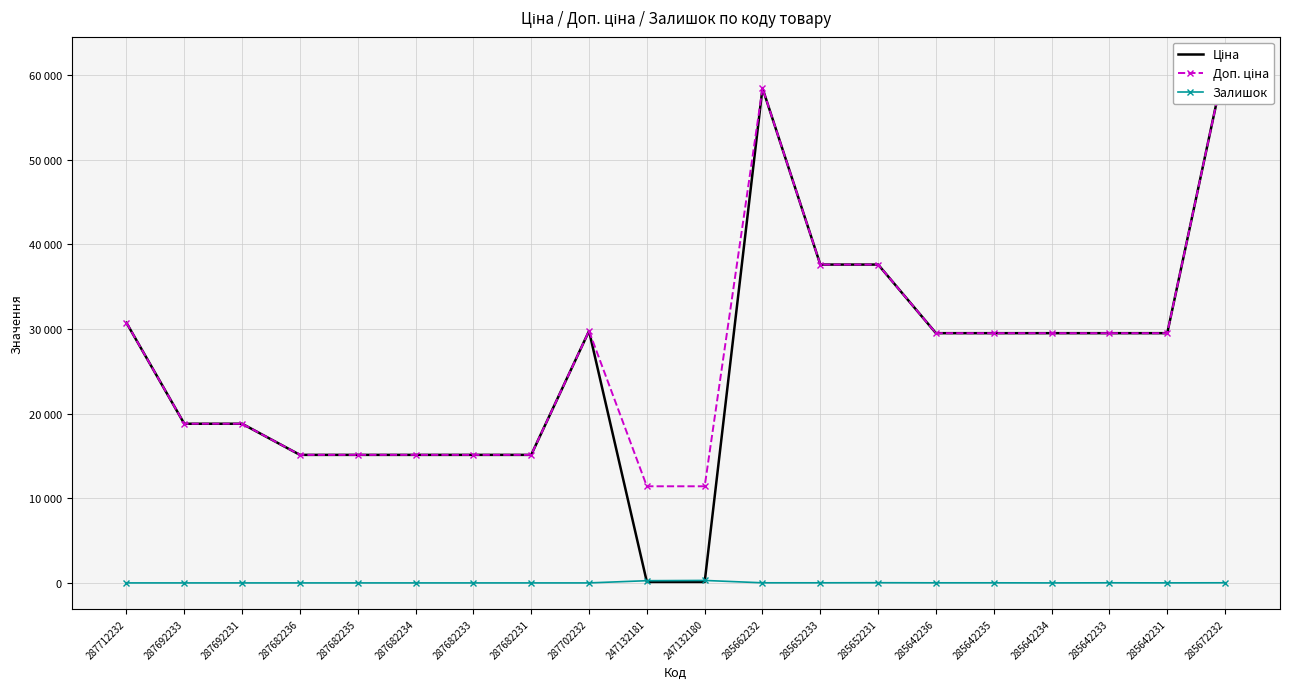

True or false: Доп. ціна and Ціна cross at least once.

False